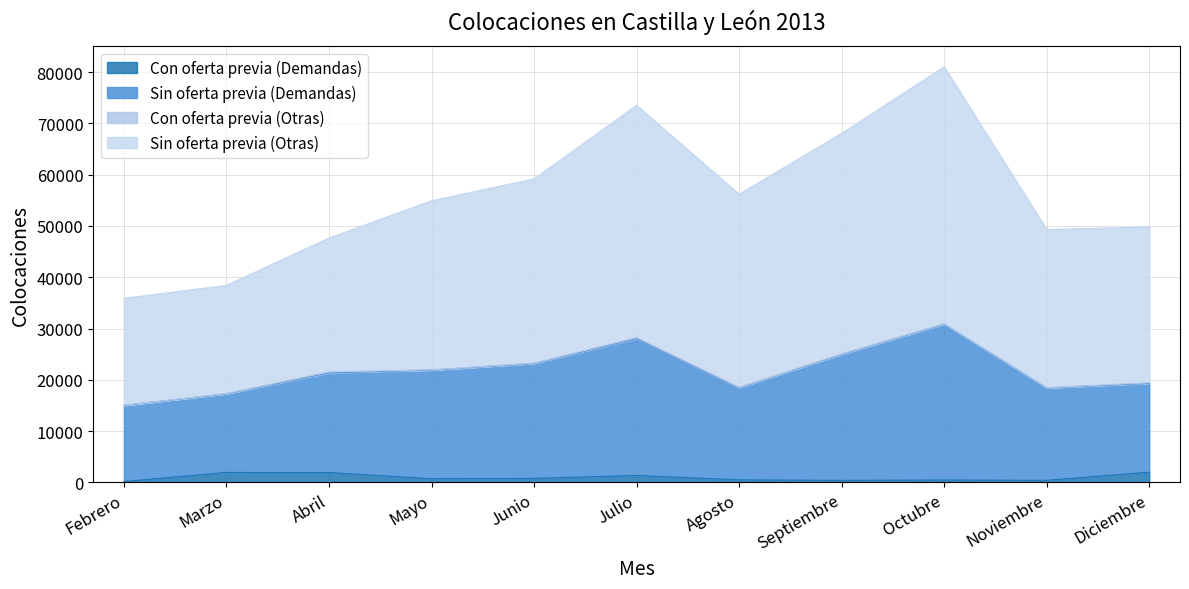

The Sin oferta previa (Otras) series shows 59171 at Junio. True or false?

True